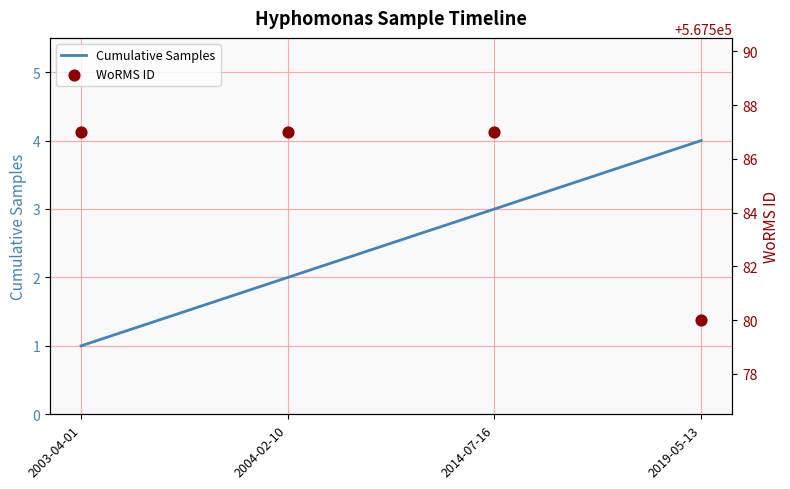

Is the value of Cumulative Samples at 2004-02-10 greater than the value of WoRMS ID at 2004-02-10?

No